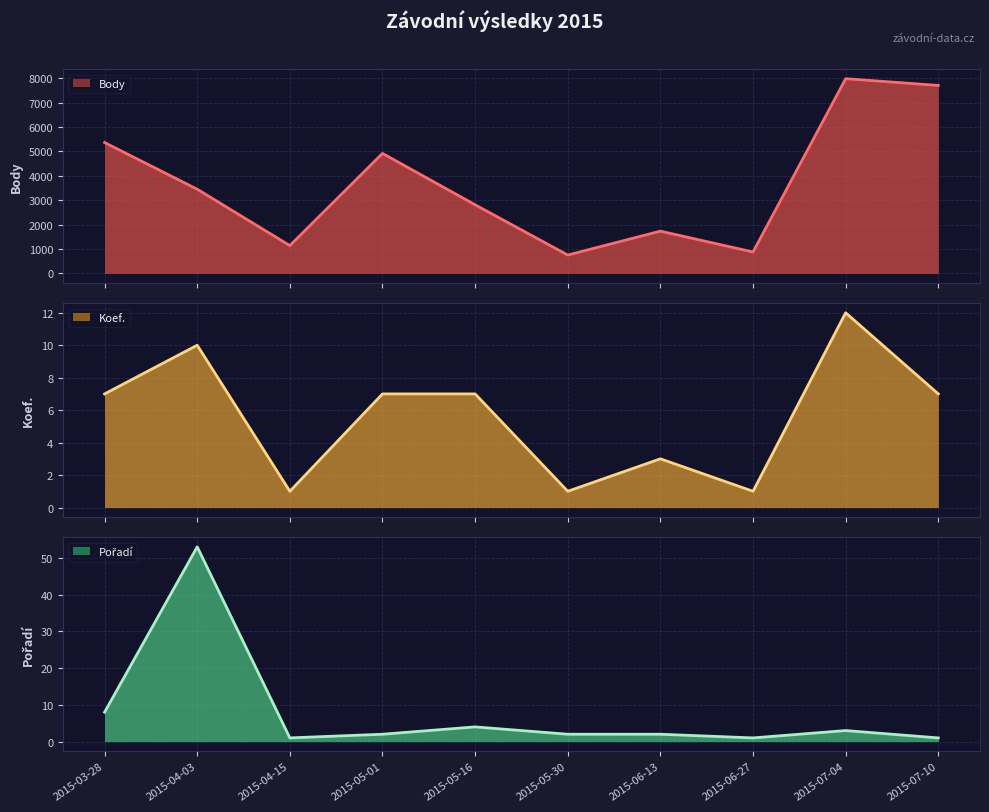

How many lines are shown in the chart?

3